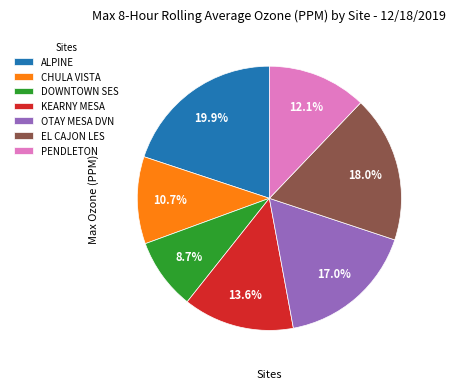

To the nearest percent, what portion does OTAY MESA DVN represent?

17%